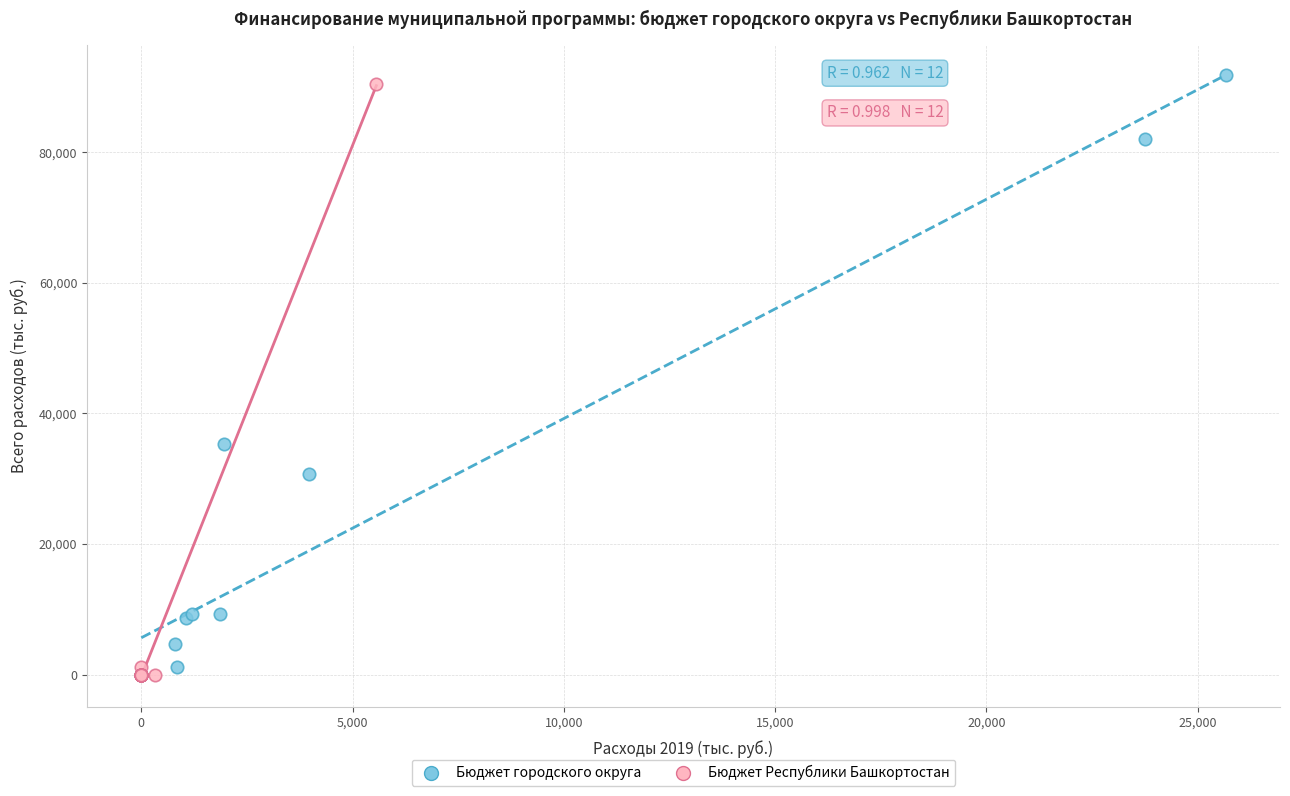

Which series contains the highest Y value?

Бюджет городского округа